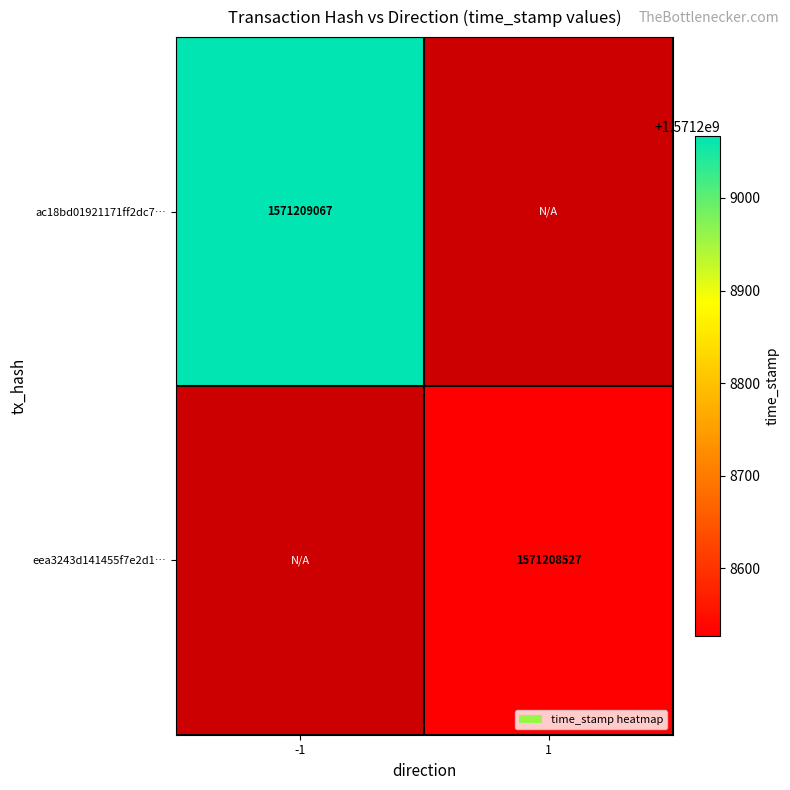

What is the maximum value shown in the chart?

1571209067